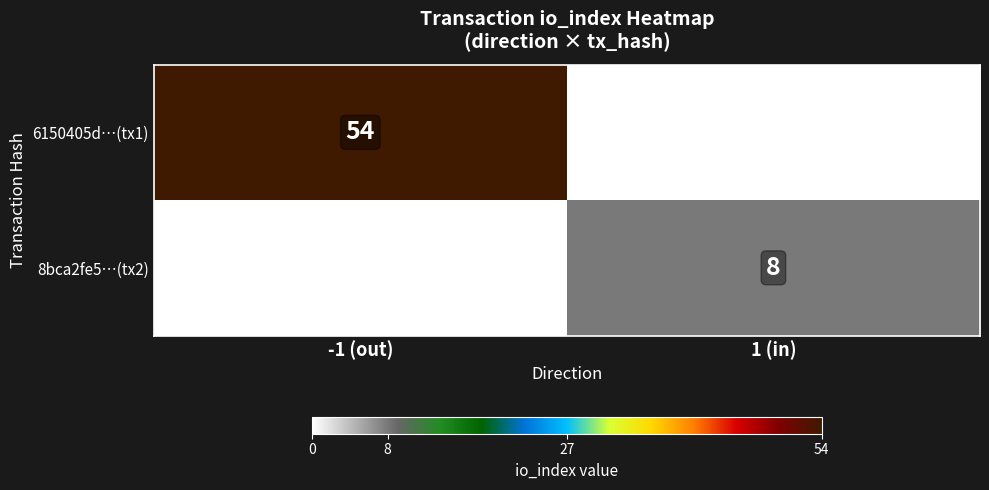

Is it true that 6150405d…(tx1) equals 54 at -1 (out)?

True